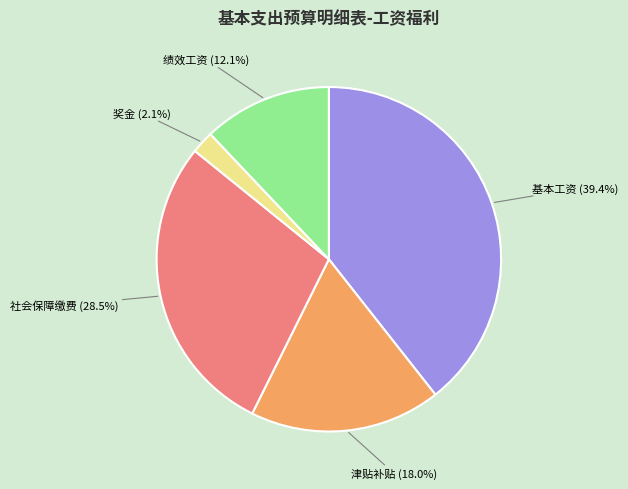

To the nearest percent, what is the difference between the largest and smallest slice percentages?

37%